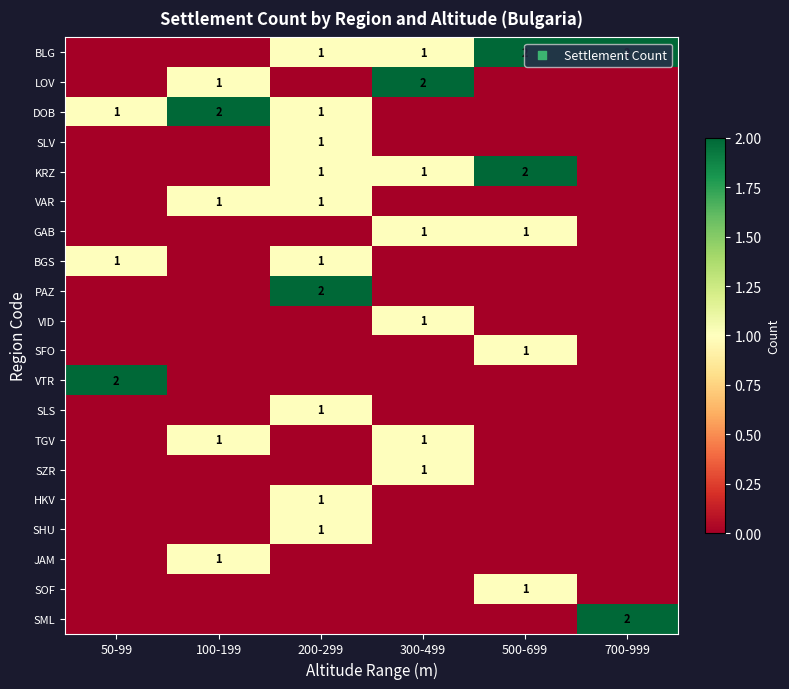

The PAZ series shows 2 at 200-299. True or false?

True